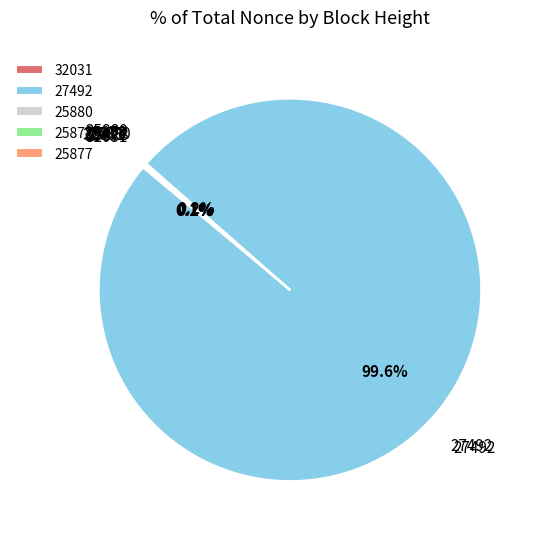

To the nearest percent, what is the average slice percentage?

20%